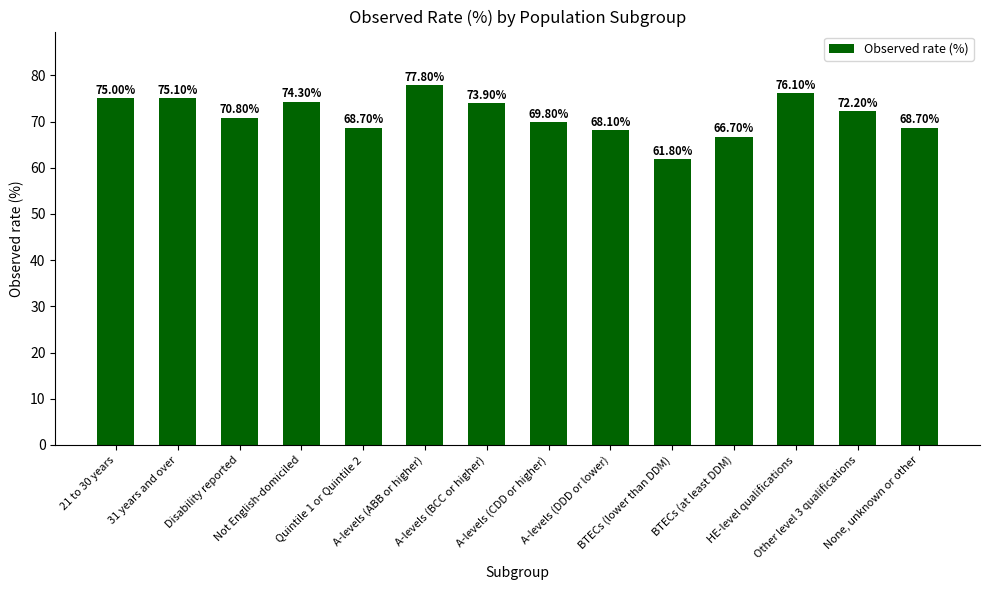

What is the change in value from Disability reported to Other level 3 qualifications?

+1.4